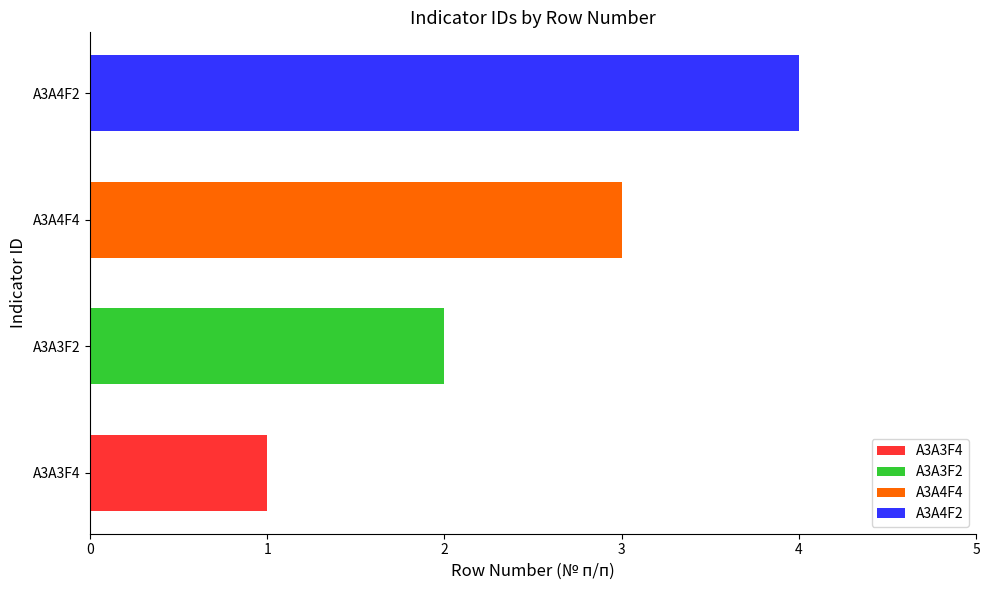

What is the label of the 3rd bar from the right?

A3A3F2